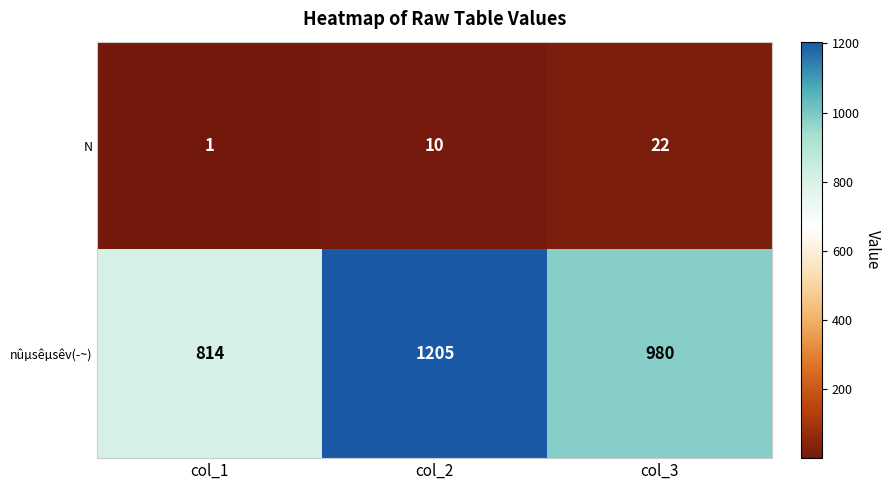

List the series in order of their peak value, lowest first.

N, nûµsêµsêv(­~)